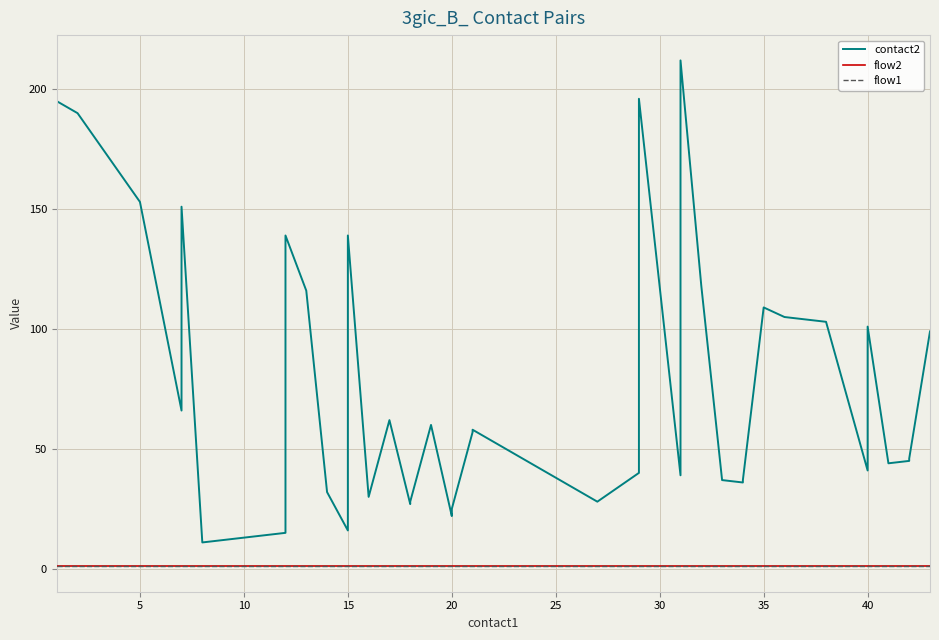

Is the value of contact2 at 20 greater than the value of flow2 at 14?

Yes